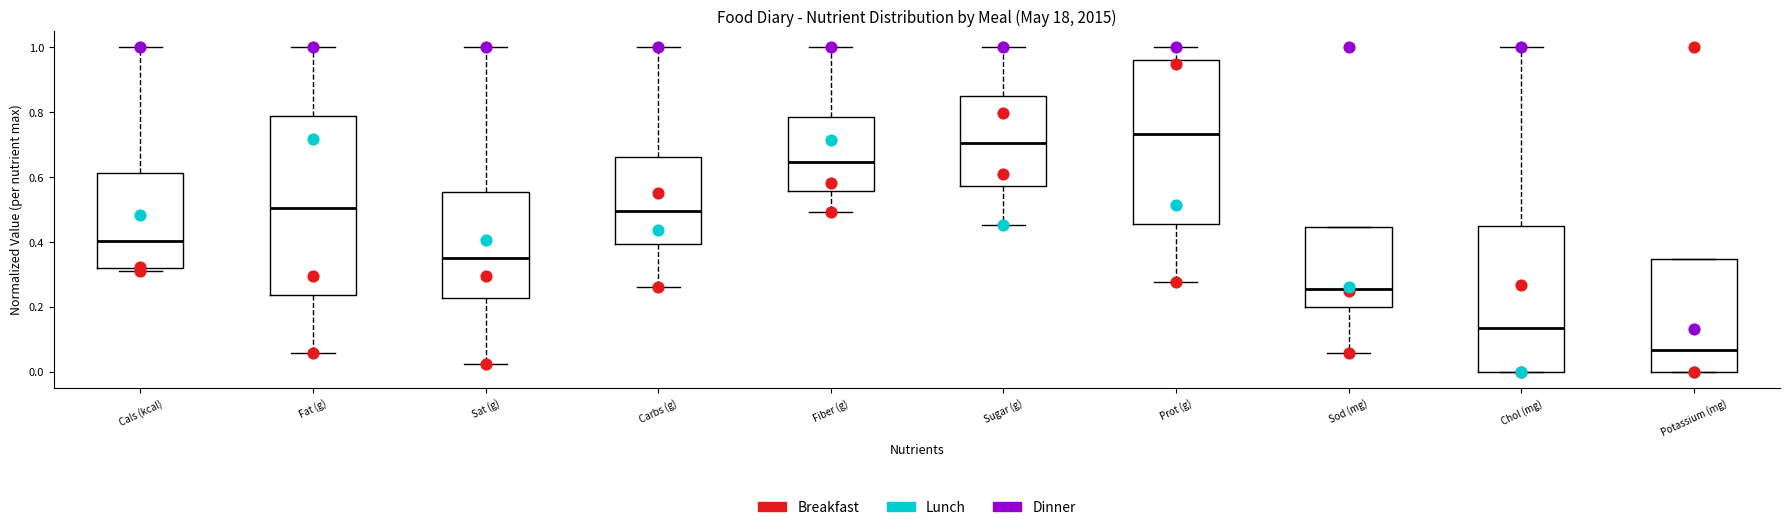

Reading left to right, transcribe this box plot: for each box, give where its median line is, the range the box spans, and where its two whiskers end, as read against the y-axis. The values are not printed on the chart, so give them approximately, as read against the axis.

Cals (kcal): median 0.40, box 0.32 to 0.62, whiskers 0.32 (just below the box's lower edge) to 1.00
Fat (g): median 0.50, box 0.24 to 0.78, whiskers 0.06 to 1.00
Sat (g): median 0.36, box 0.22 to 0.56, whiskers 0.02 to 1.00
Carbs (g): median 0.50, box 0.40 to 0.66, whiskers 0.26 to 1.00
Fiber (g): median 0.64, box 0.56 to 0.78, whiskers 0.50 to 1.00
Sugar (g): median 0.70, box 0.58 to 0.84, whiskers 0.46 to 1.00
Prot (g): median 0.74, box 0.46 to 0.96, whiskers 0.28 to 1.00
Sod (mg): median 0.26, box 0.20 to 0.44, whiskers 0.06 to 0.44
Chol (mg): median 0.14, box 0.00 to 0.46, whiskers 0.00 to 1.00
Potassium (mg): median 0.06, box 0.00 to 0.34, whiskers 0.00 to 0.34